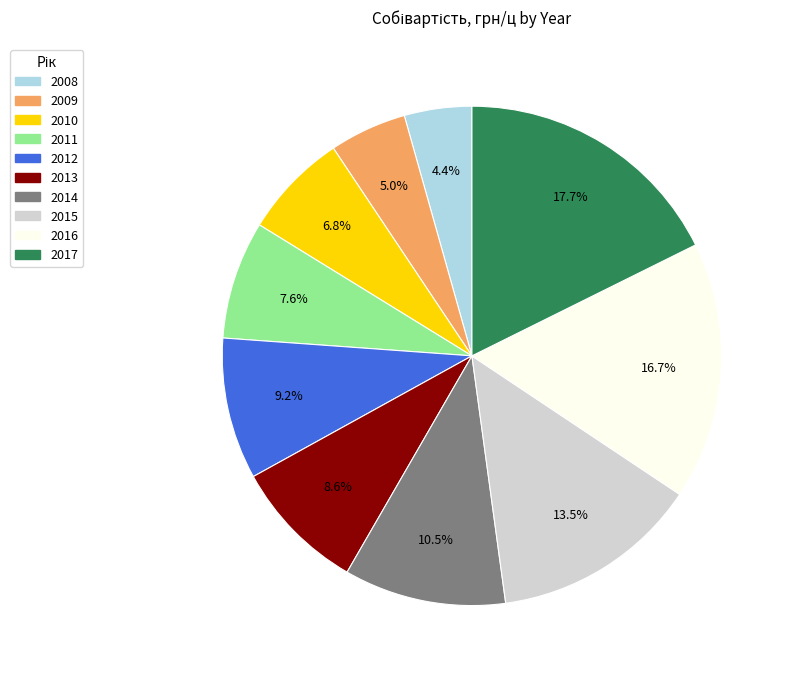

To the nearest percent, what percentage of the pie is 2010?

7%